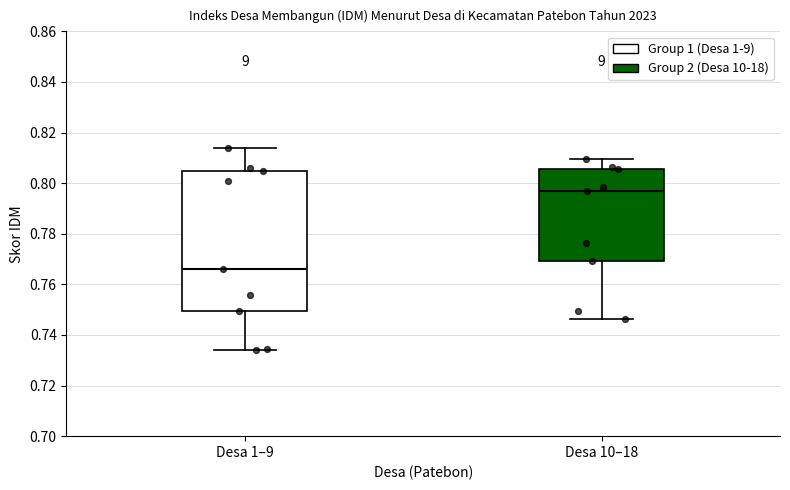

Reading left to right, transcribe this box plot: for each box, give where its median line is, the range the box spans, and where its two whiskers end, as read against the y-axis. The values are not printed on the chart, so give them approximately, as read against the axis.

Desa 1–9: median 0.766, box 0.750 to 0.804, whiskers 0.734 to 0.814
Desa 10–18: median 0.798, box 0.770 to 0.806, whiskers 0.746 to 0.810